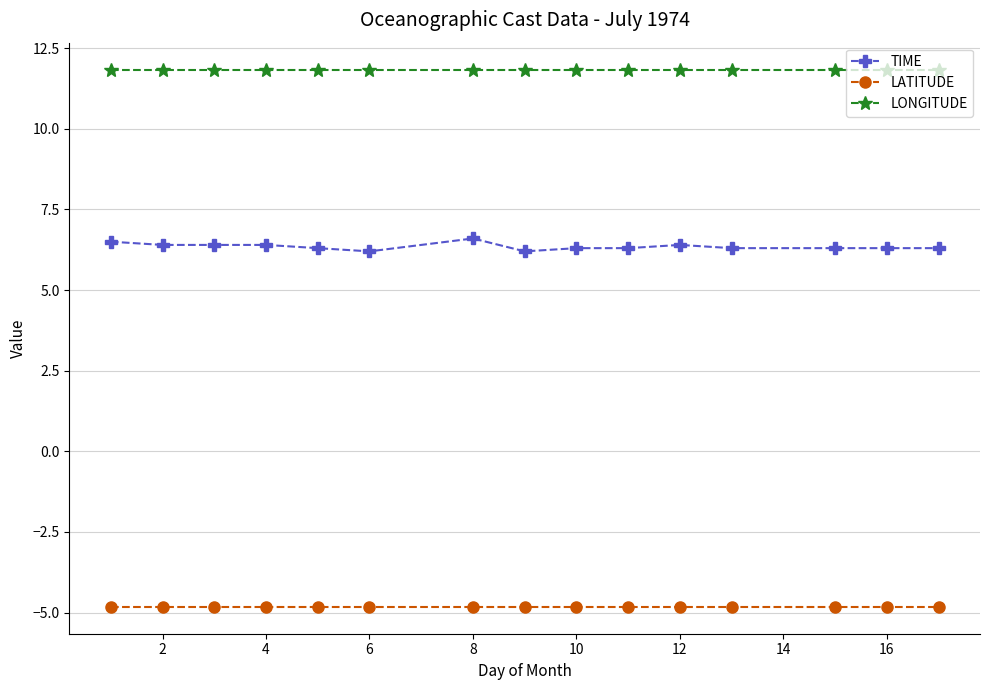

Which series has the widest spread of values?

TIME